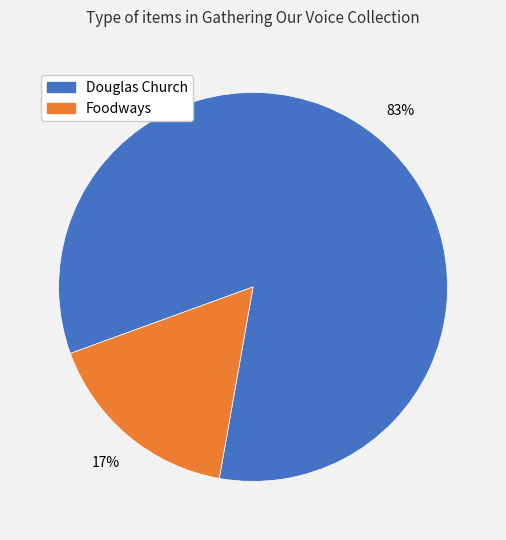

How many segments does this pie chart have?

2